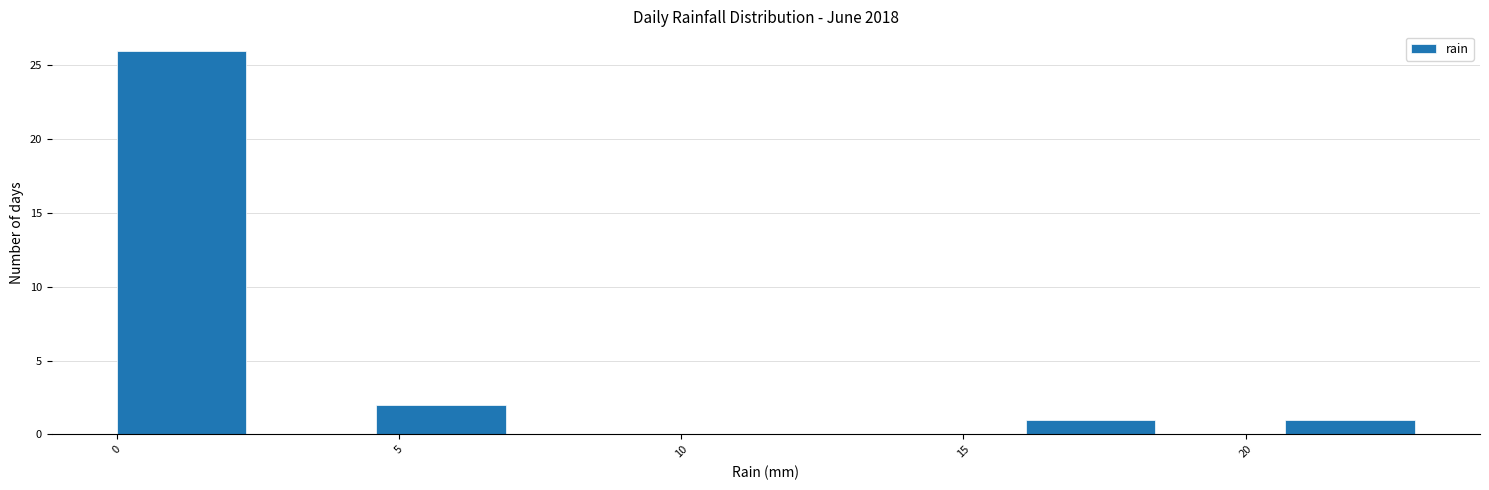

What is the height of the bar covering 16.1 to 18.4 on the x-axis? Neither the bar edges nor the heights are printed on the chart, so give them approximately, as read against the axes.

1